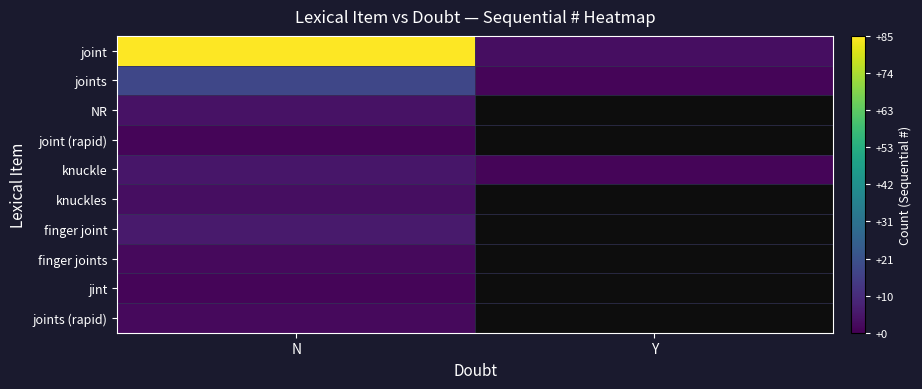

The value of joints at Y is 1.0. True or false?

True